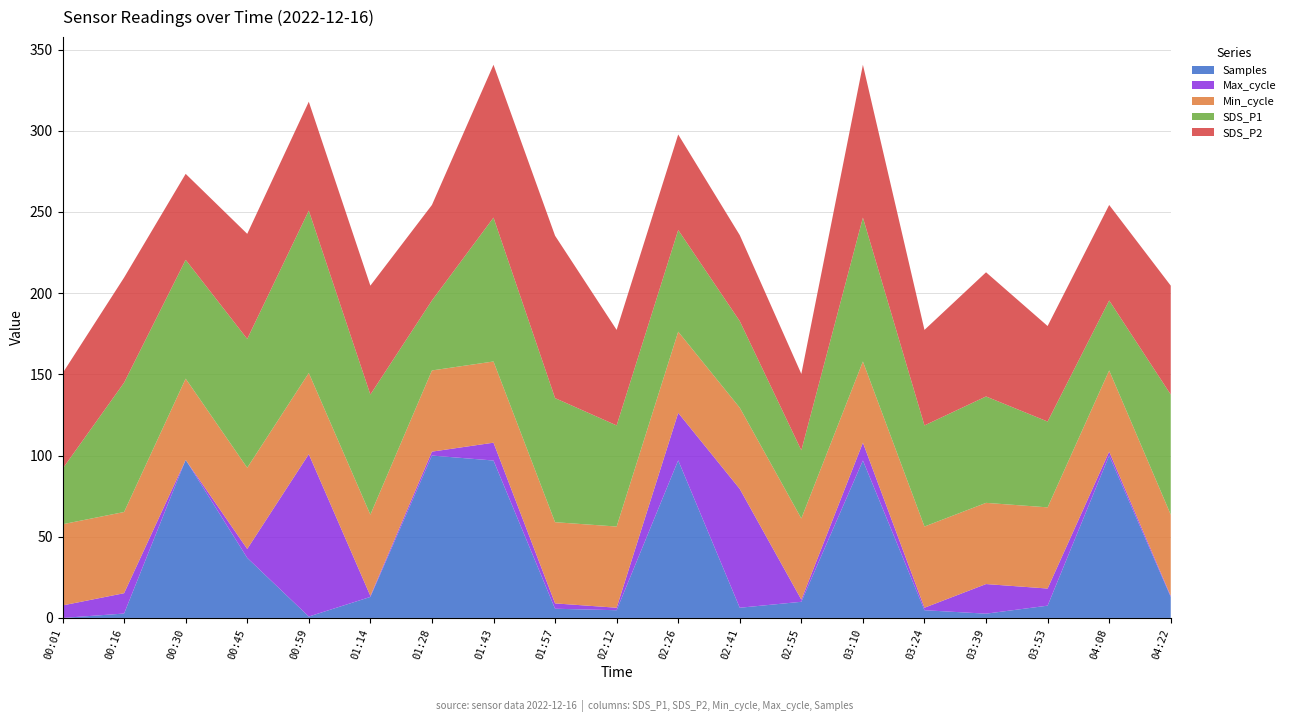

What is the total value across all series at 03:10?

340.7